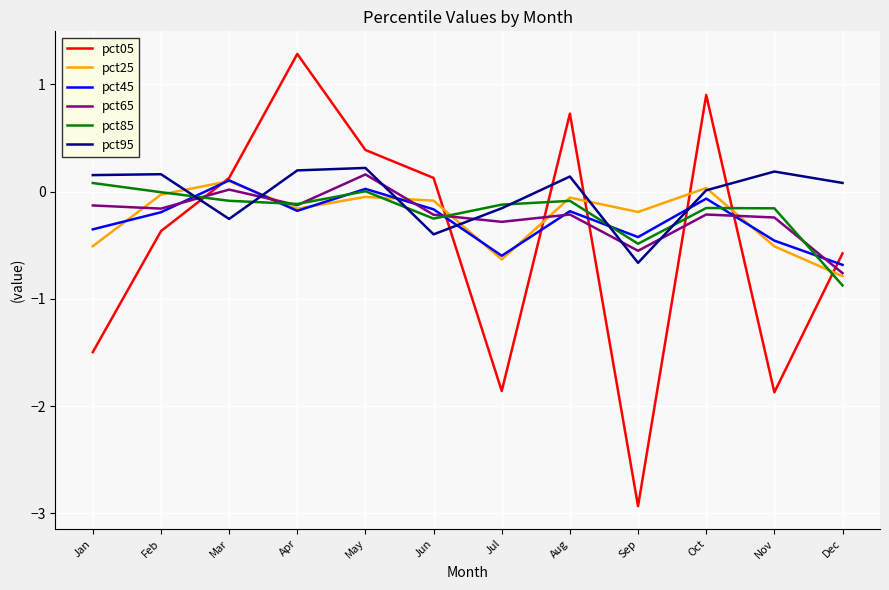

What is the total value across all series at Nov?

-3.0